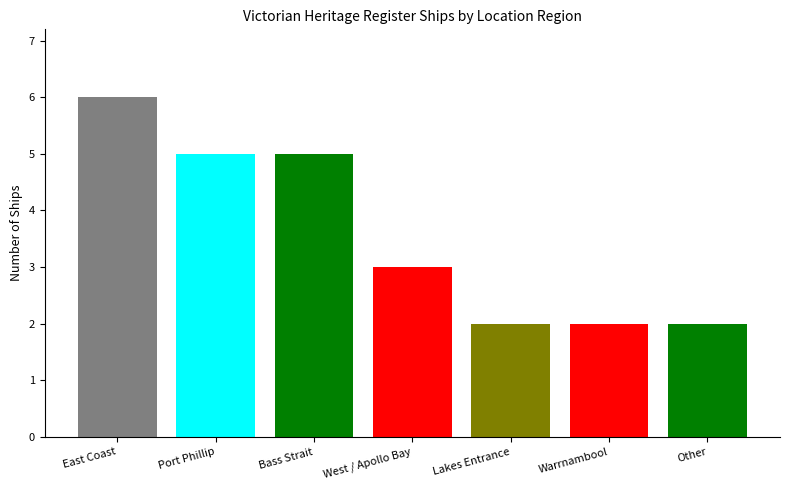

What is the change in value from Bass Strait to Lakes Entrance?

-3